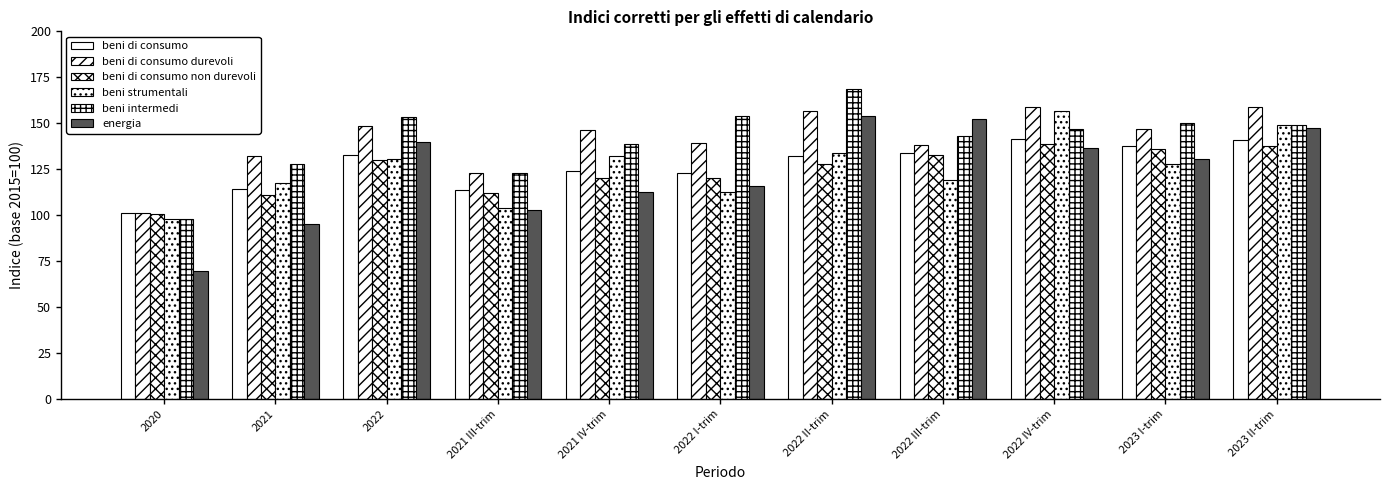

How many bars are there in each group?

6